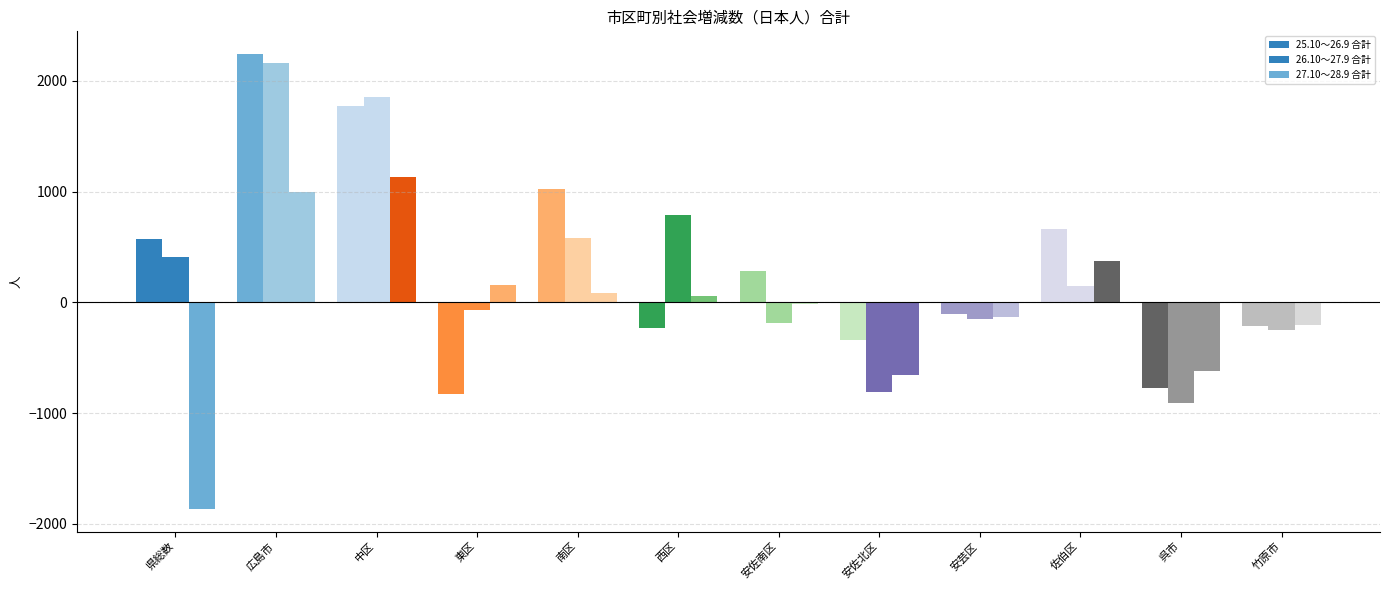

True or false: 27.10～28.9 合計 has a value of -6 at 安佐南区.

False